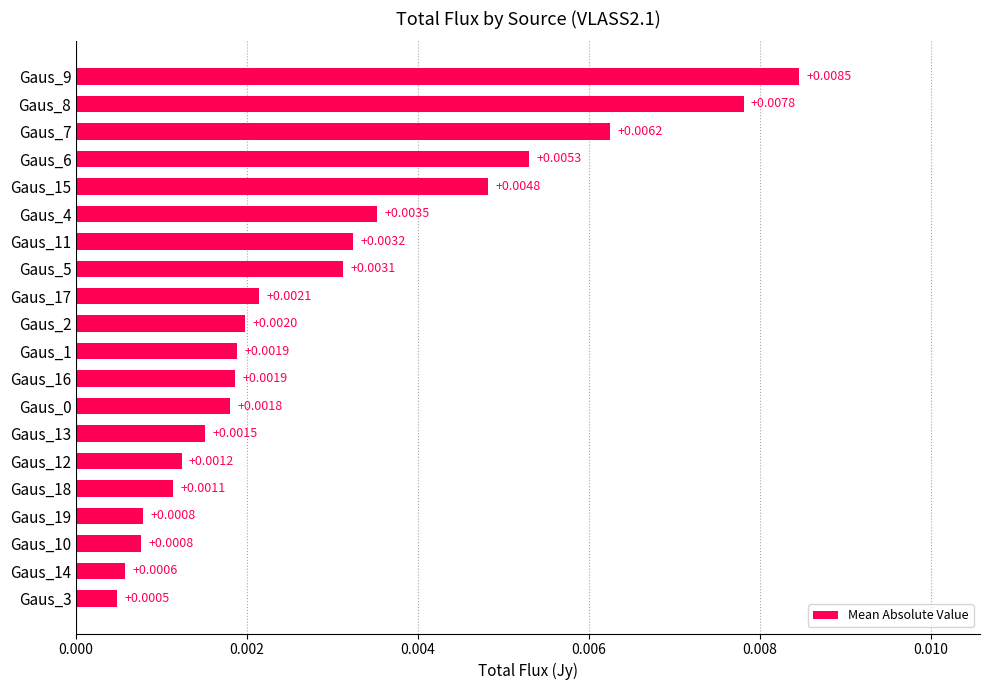

Which has a higher value, Gaus_1 or Gaus_8?

Gaus_8